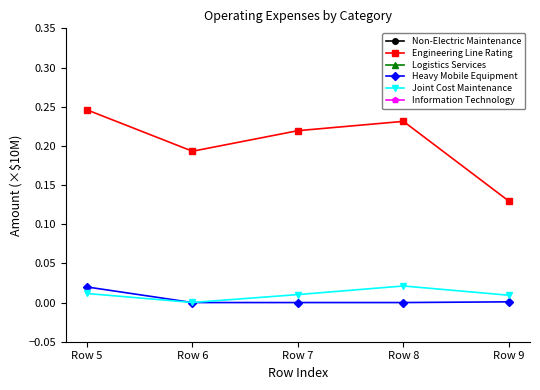

True or false: Logistics Services and Heavy Mobile Equipment cross at least once.

False